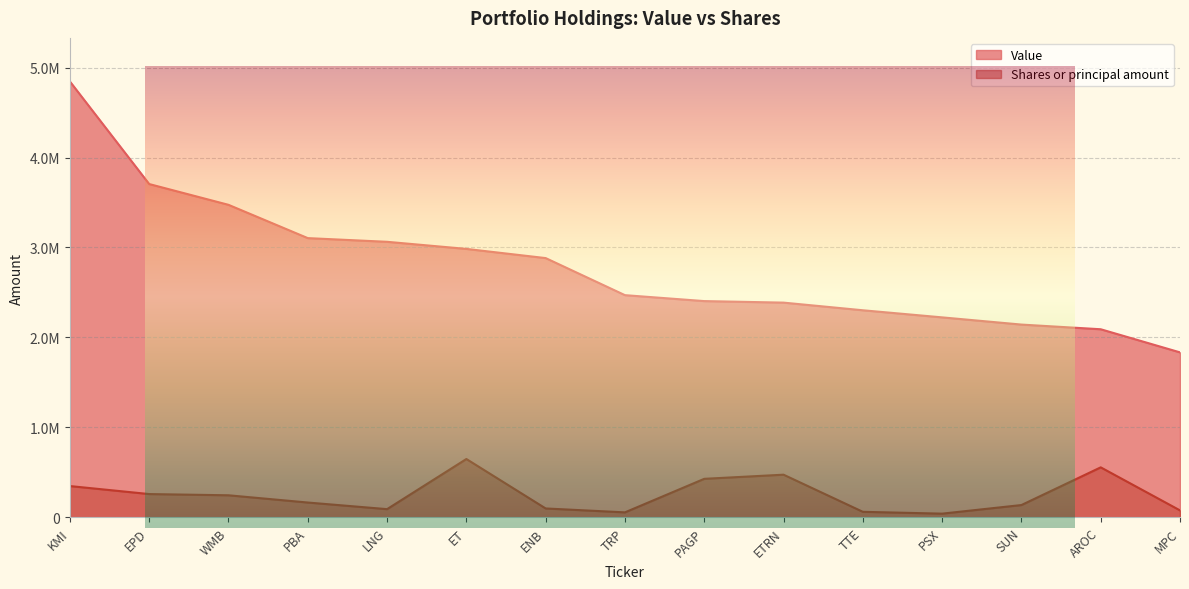

True or false: Value has more than 1 interior local peaks.

False